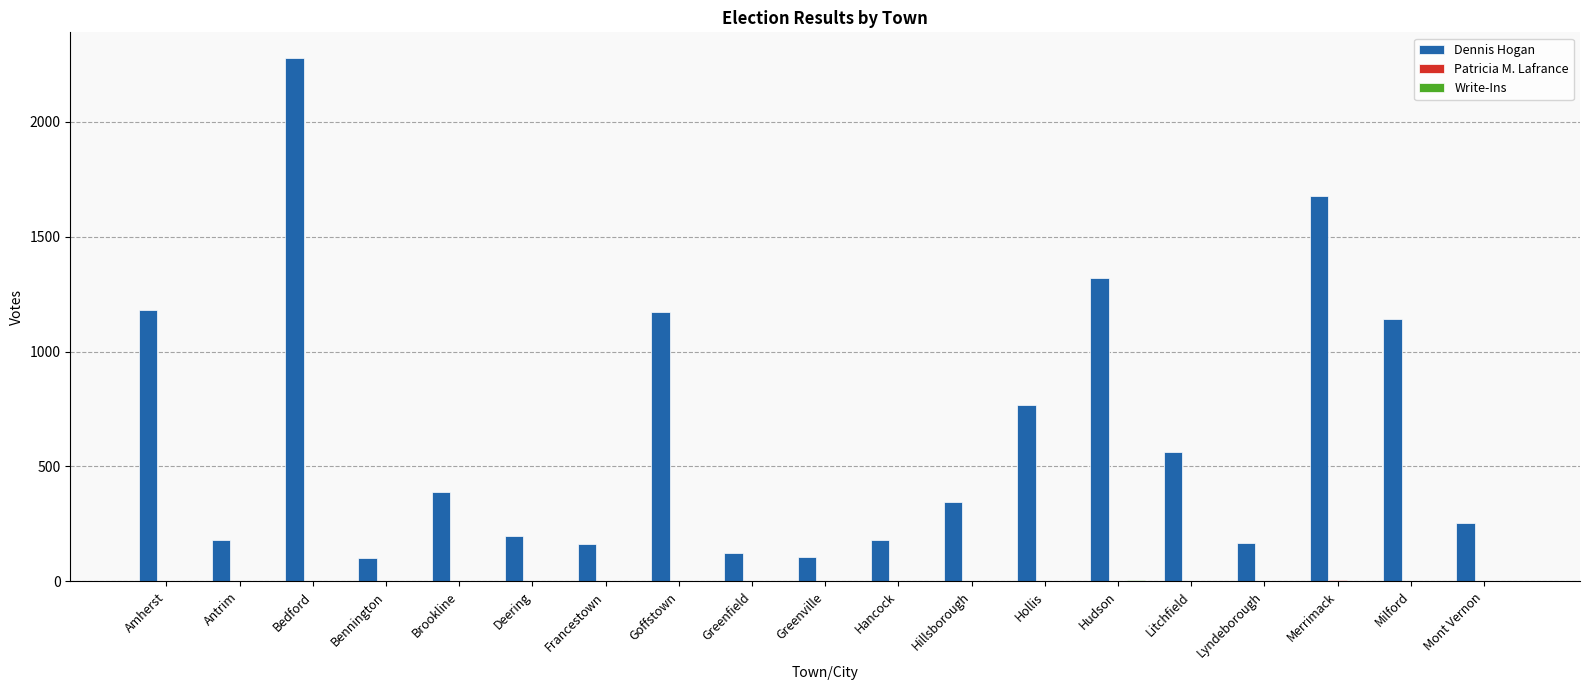

Which series has the widest spread of values?

Dennis Hogan